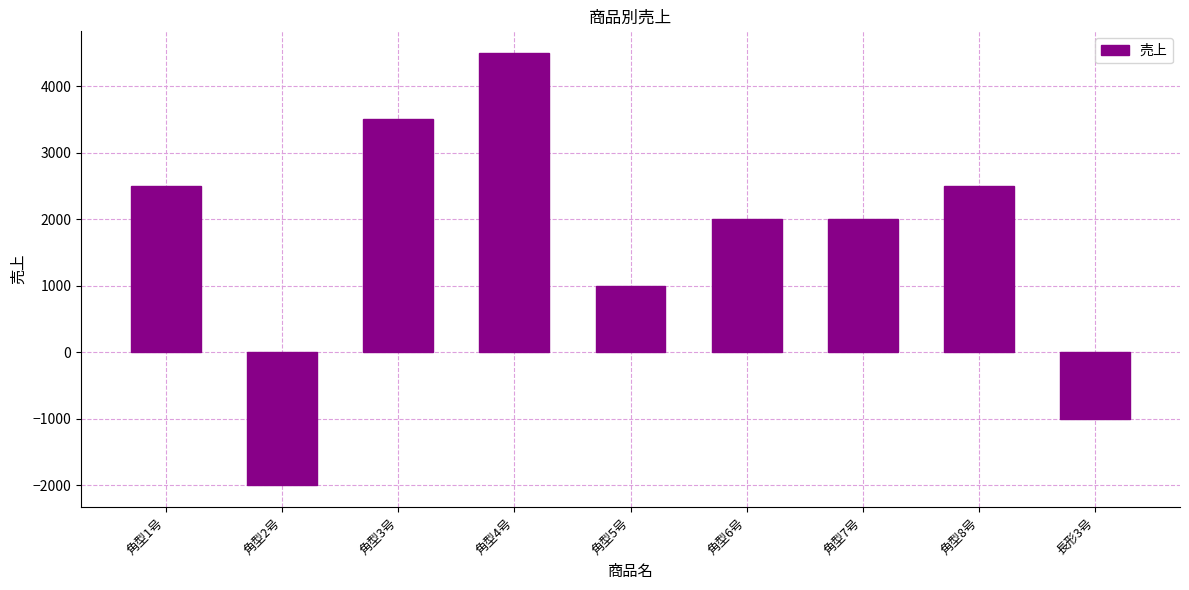

What is the label of the 3rd bar from the right?

角型7号